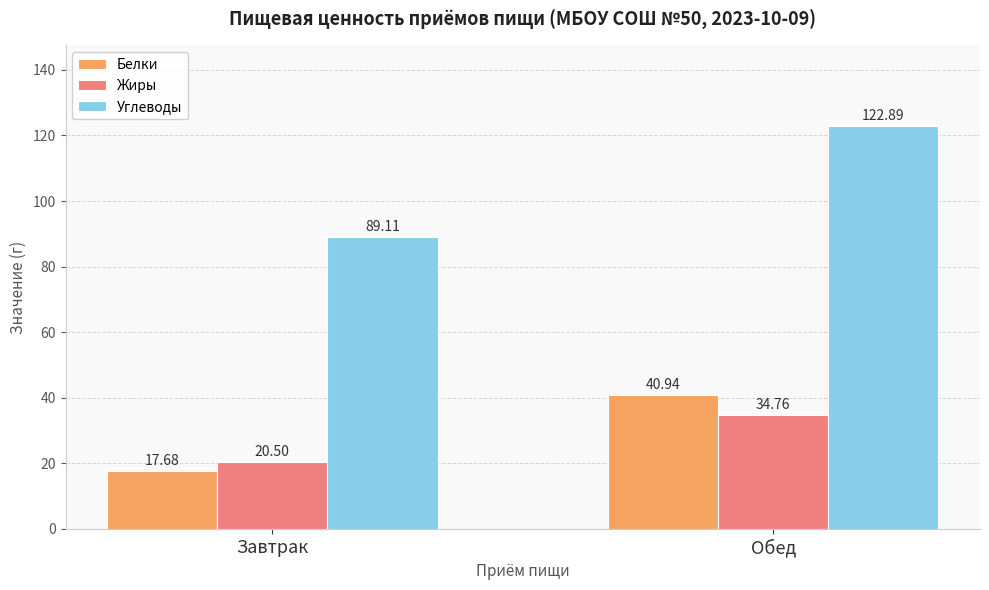

What is the spread (max minus min) of values at Завтрак?

71.4